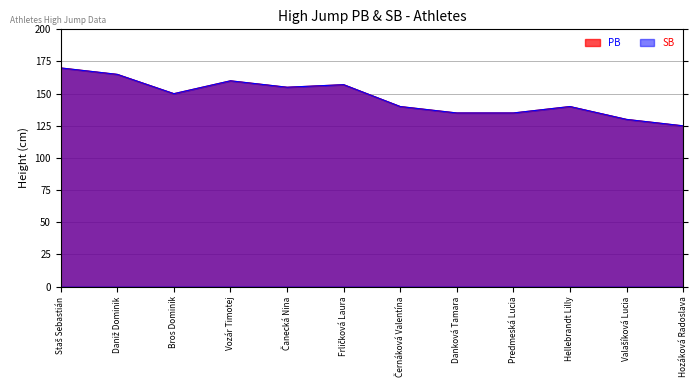

Where is PB nearest to the value 147?

Bros Dominik